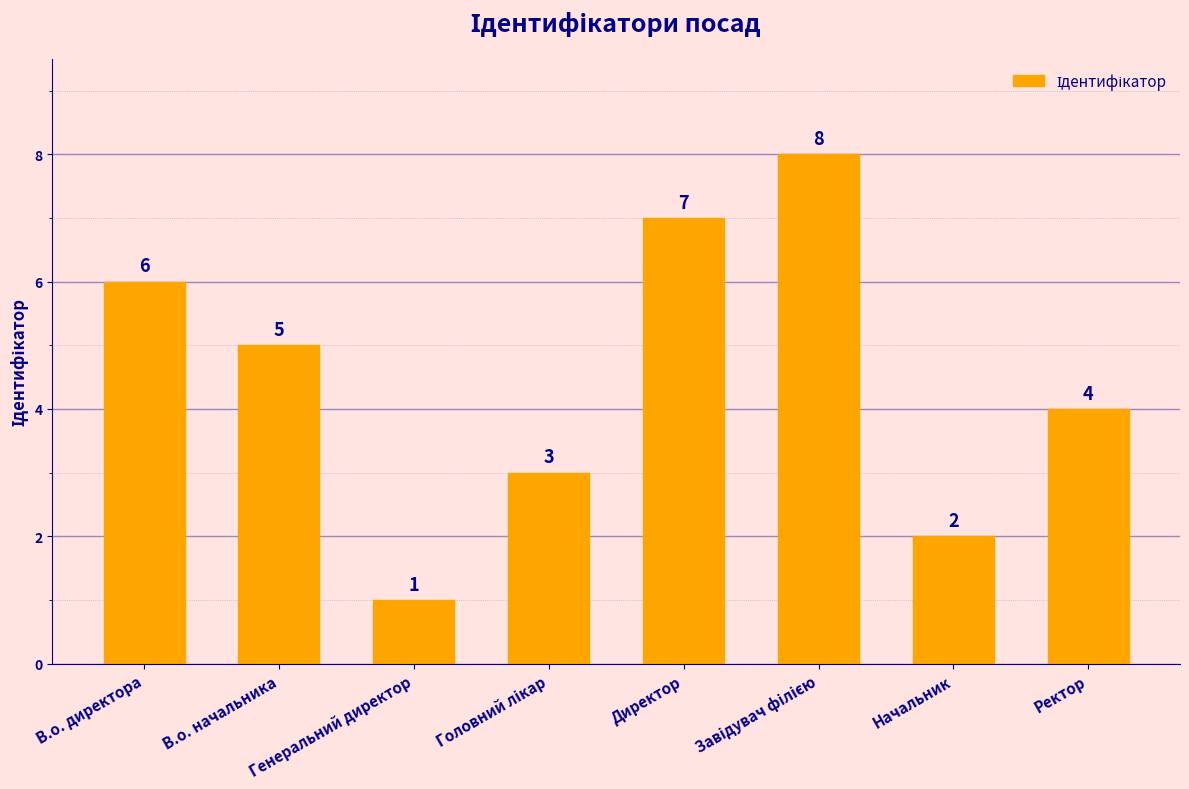

Count the number of data series in this chart.

1